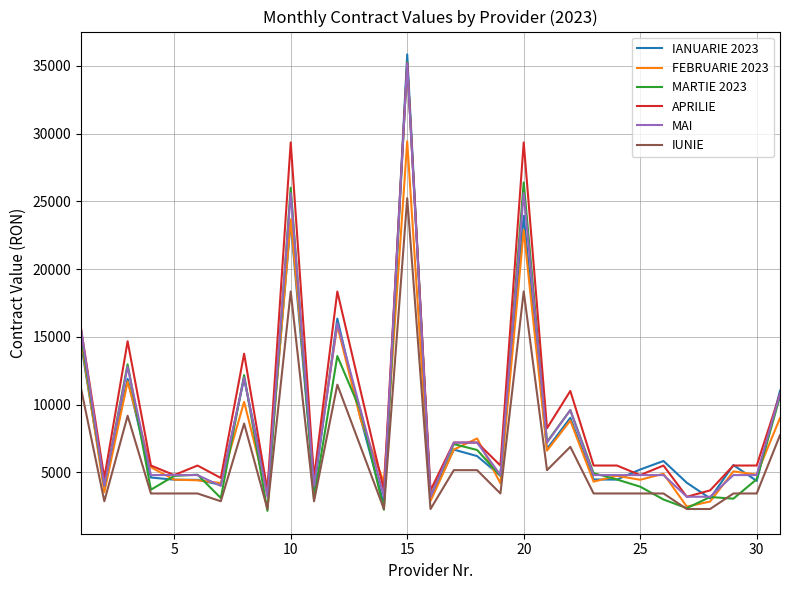

True or false: APRILIE and IUNIE cross at least once.

False